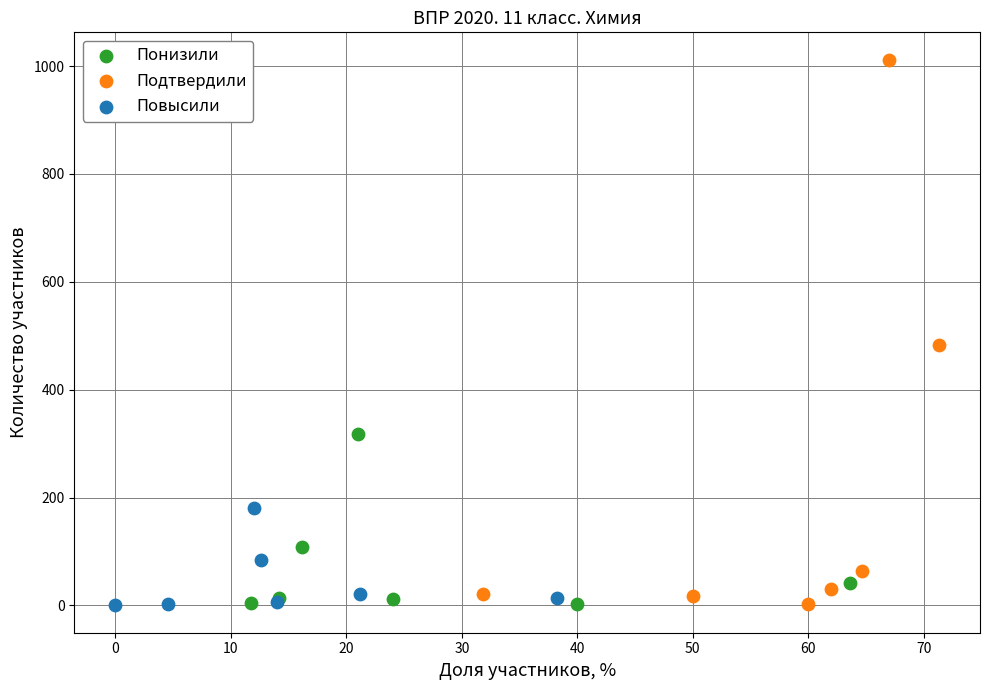

What are all the series names shown in the legend?

Понизили, Подтвердили, Повысили